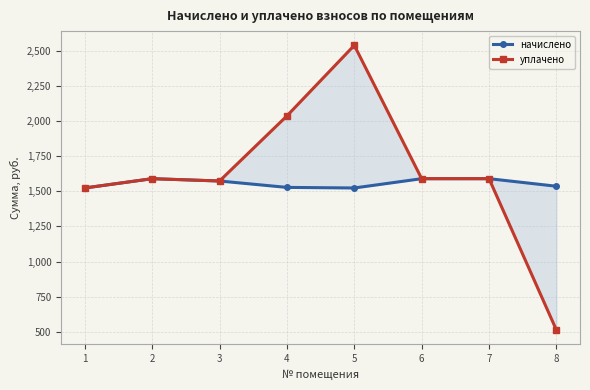

Reading left to right, list all the values displayed in this chart.

начислено: 1523.5	1589.8	1573.2	1527.7	1523.5	1589.7	1589.8	1535.9
уплачено: 1523.5	1589.8	1573.2	2036.9	2539.2	1589.7	1589.8	512.0